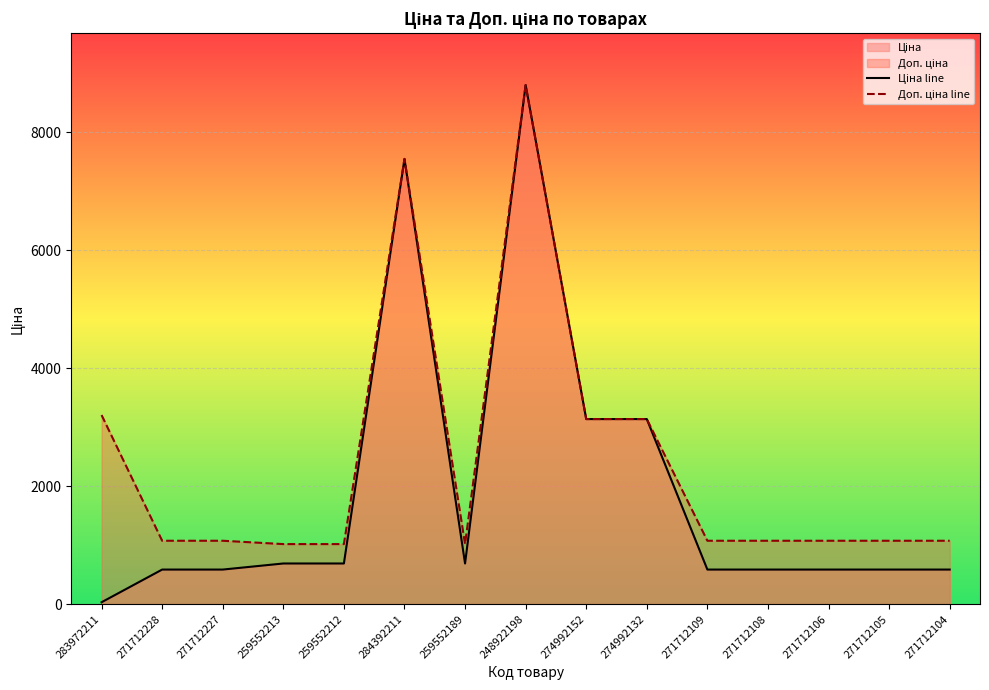

True or false: Ціна line has a value of 586.0 at 271712104.

True